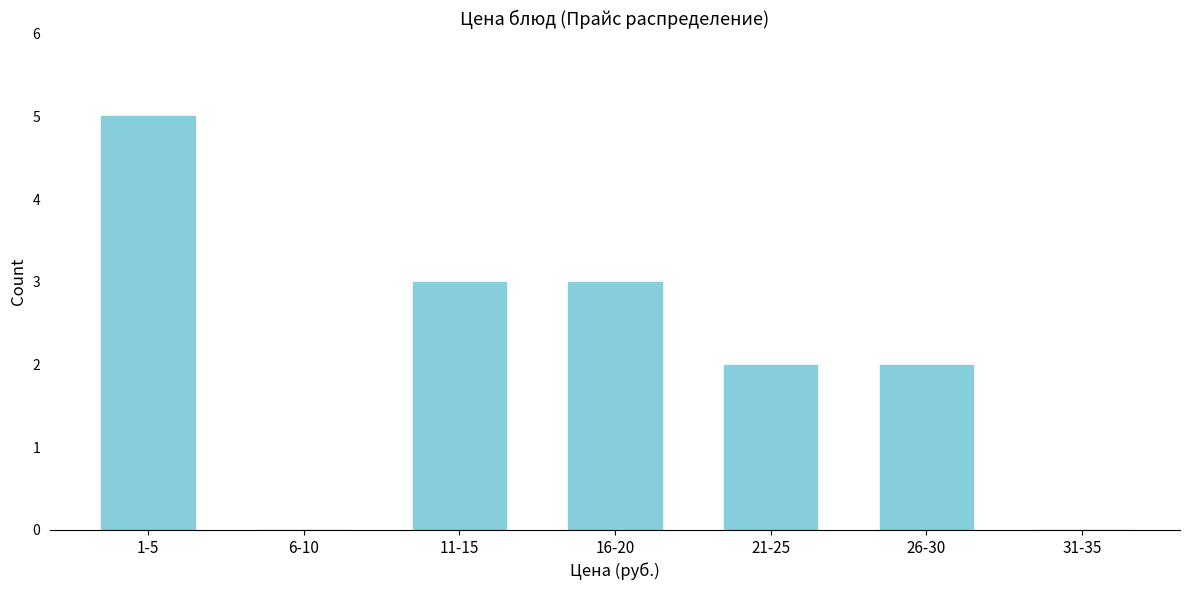

What is the sum of all values?

15